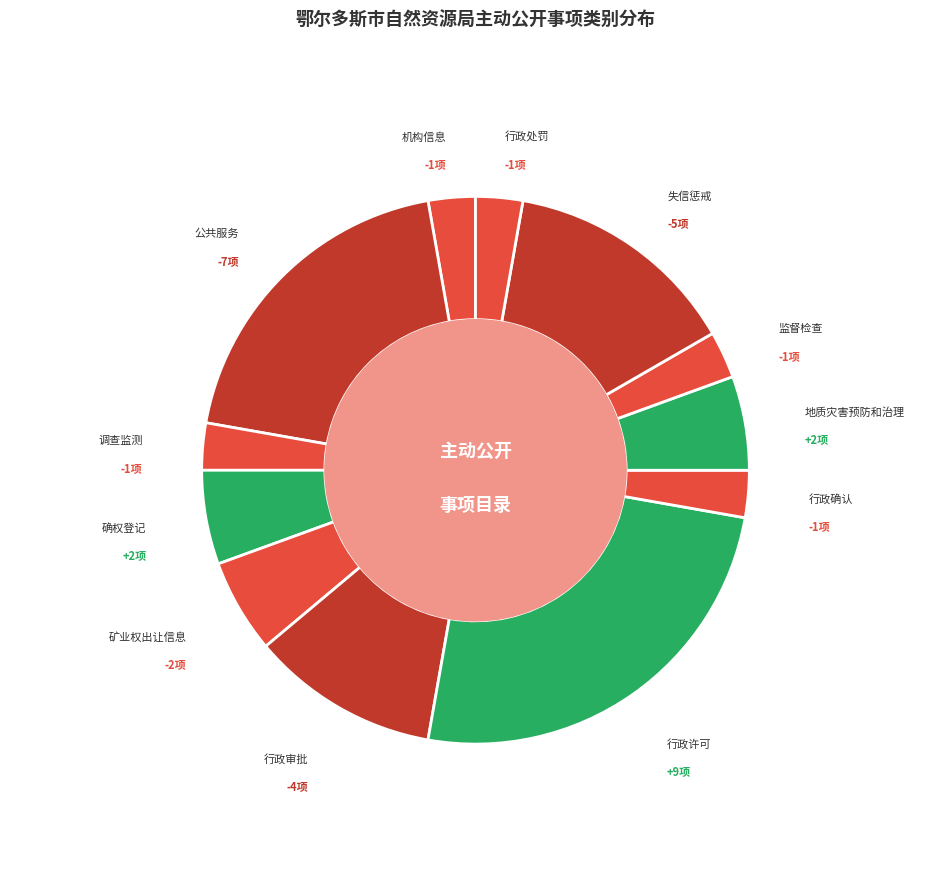

How many slices are in this pie chart?

12